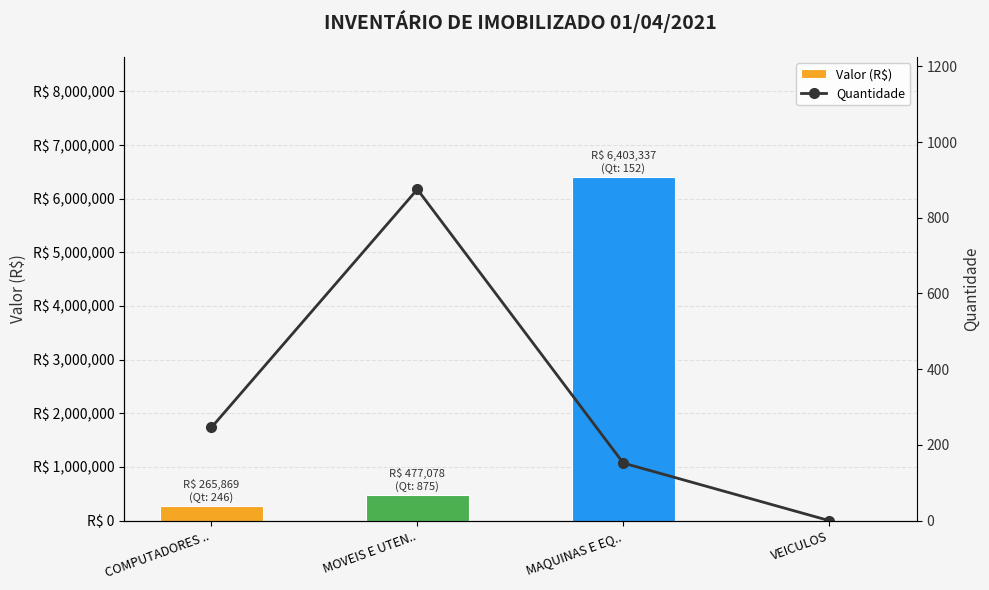

List the series in order of their peak value, lowest first.

Quantidade, Valor (R$)